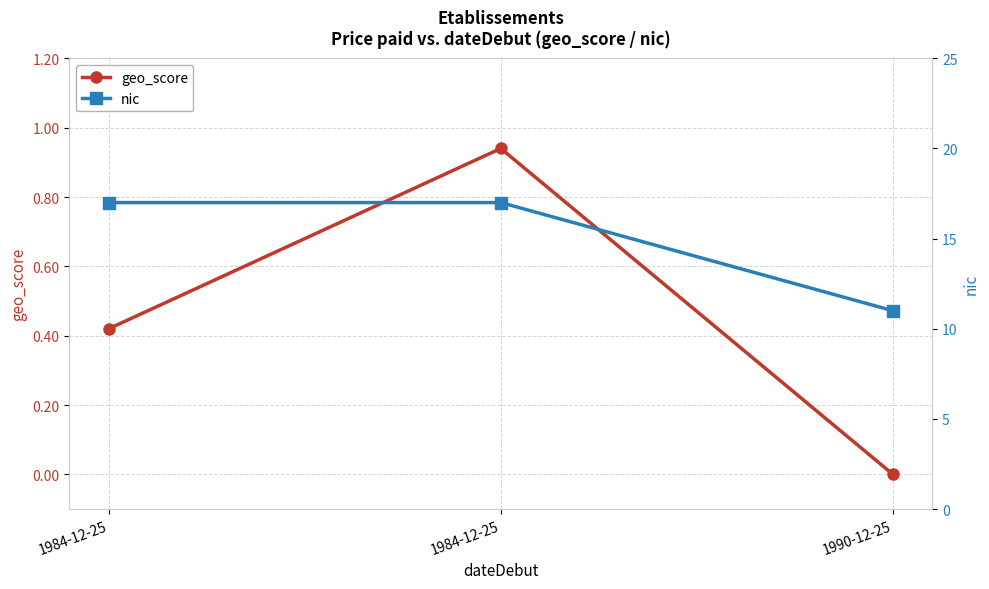

Rank the series by their average value, from lowest to highest.

geo_score, nic